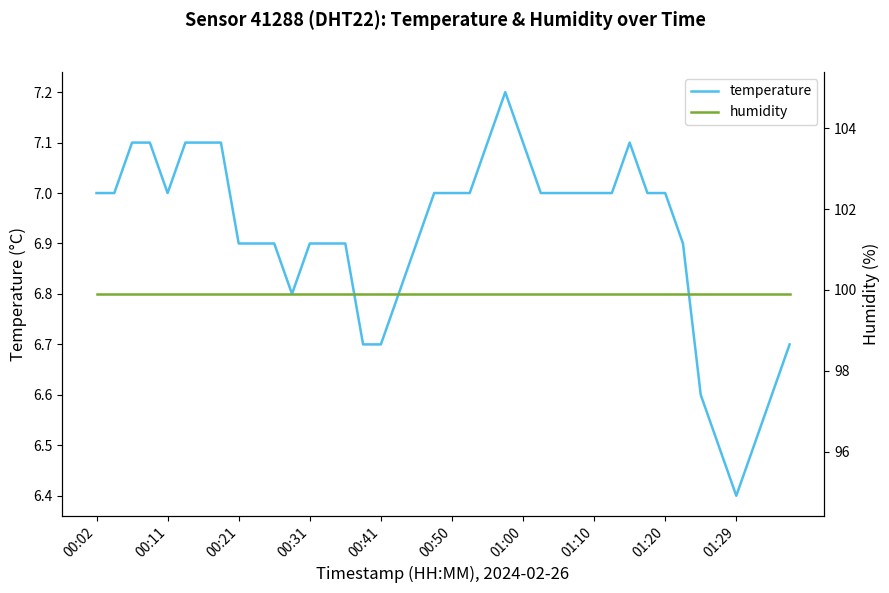

How many data points in temperature are less than 7?

18